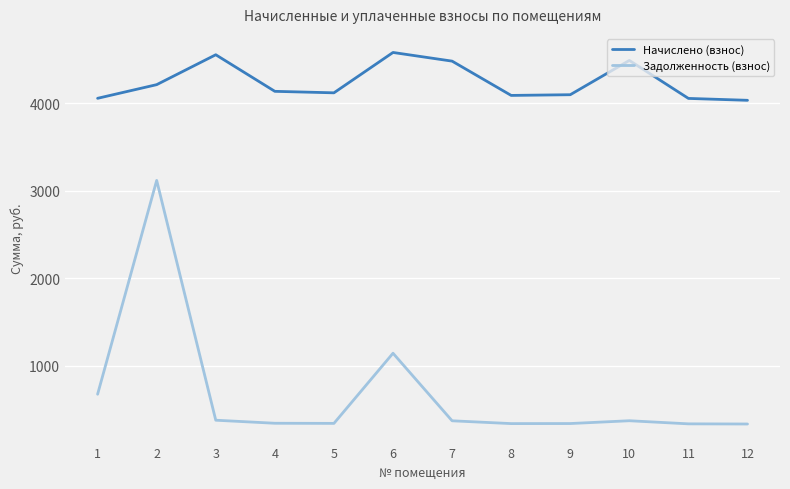

Which series has the largest range (max minus min)?

Задолженность (взнос)